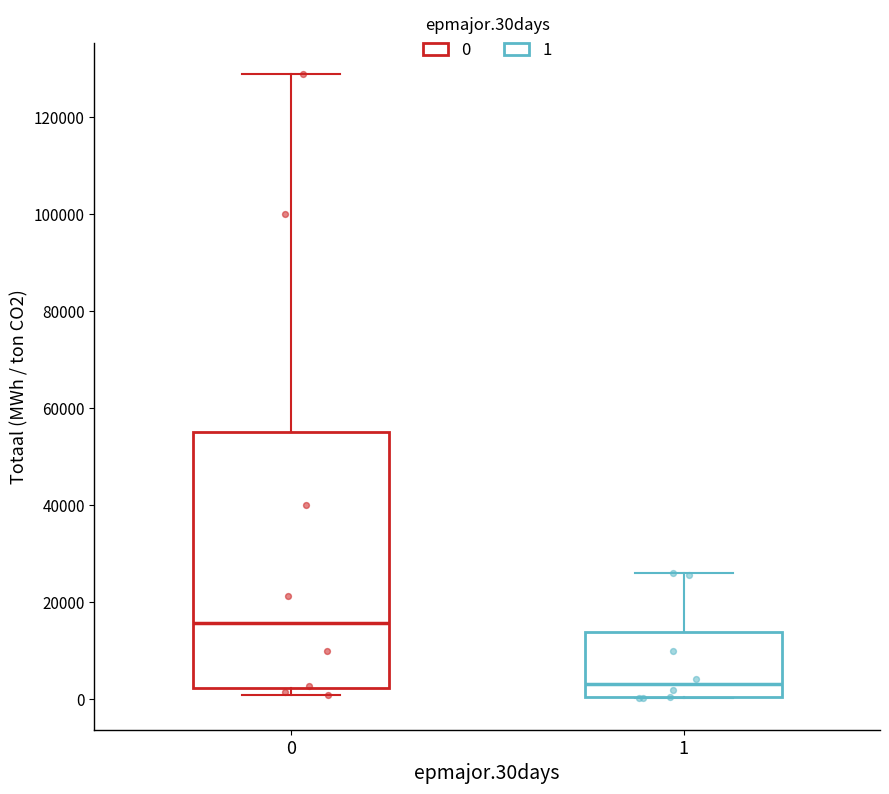

Reading left to right, transcribe this box plot: for each box, give where its median line is, the range the box spans, and where its two whiskers end, as read against the y-axis. The values are not printed on the chart, so give them approximately, as read against the axis.

0: median 16000, box 2000 to 56000, whiskers 2000 (just below the box's lower edge) to 128000
1: median 4000, box 0 to 14000, whiskers 0 to 26000